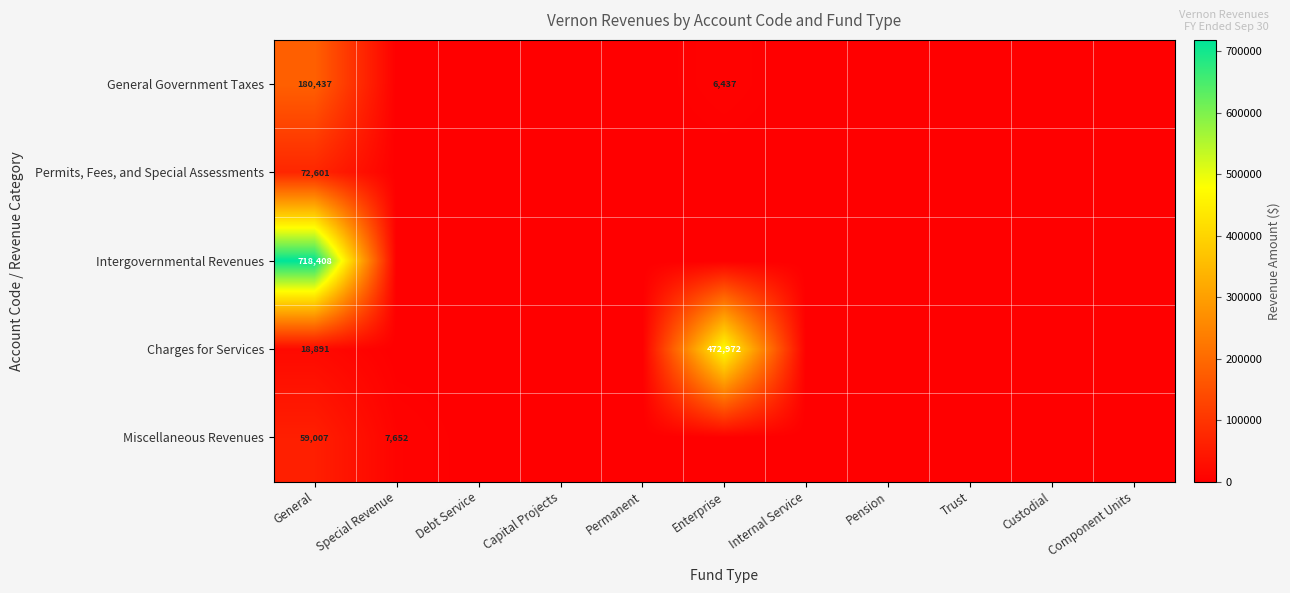

Between General and Enterprise, which series saw the biggest shift?

Intergovernmental Revenues